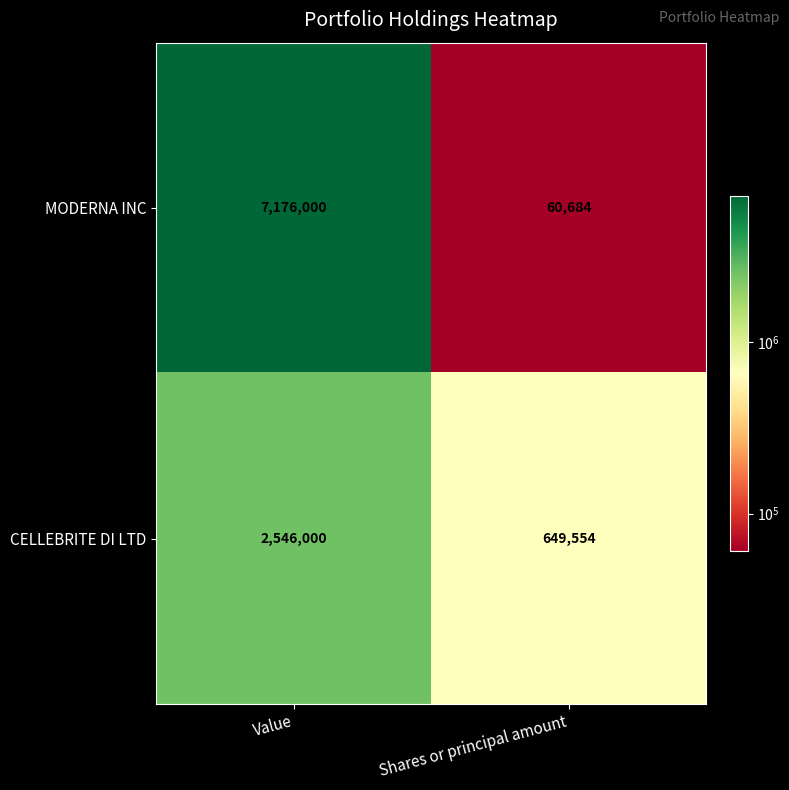

What is the average value of the CELLEBRITE DI LTD series?

1597777